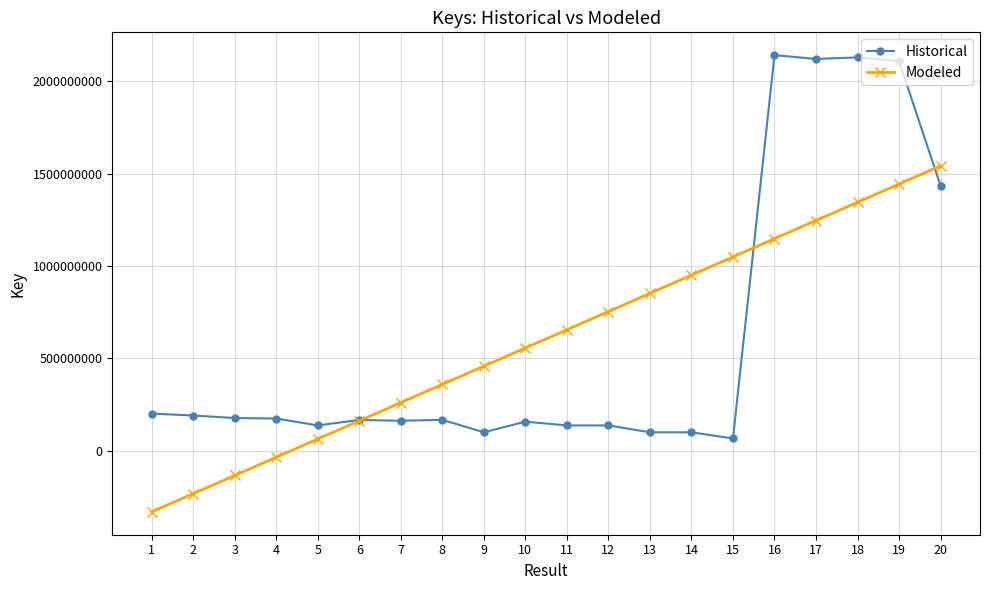

What is the average value of the Historical series?

605995402.5